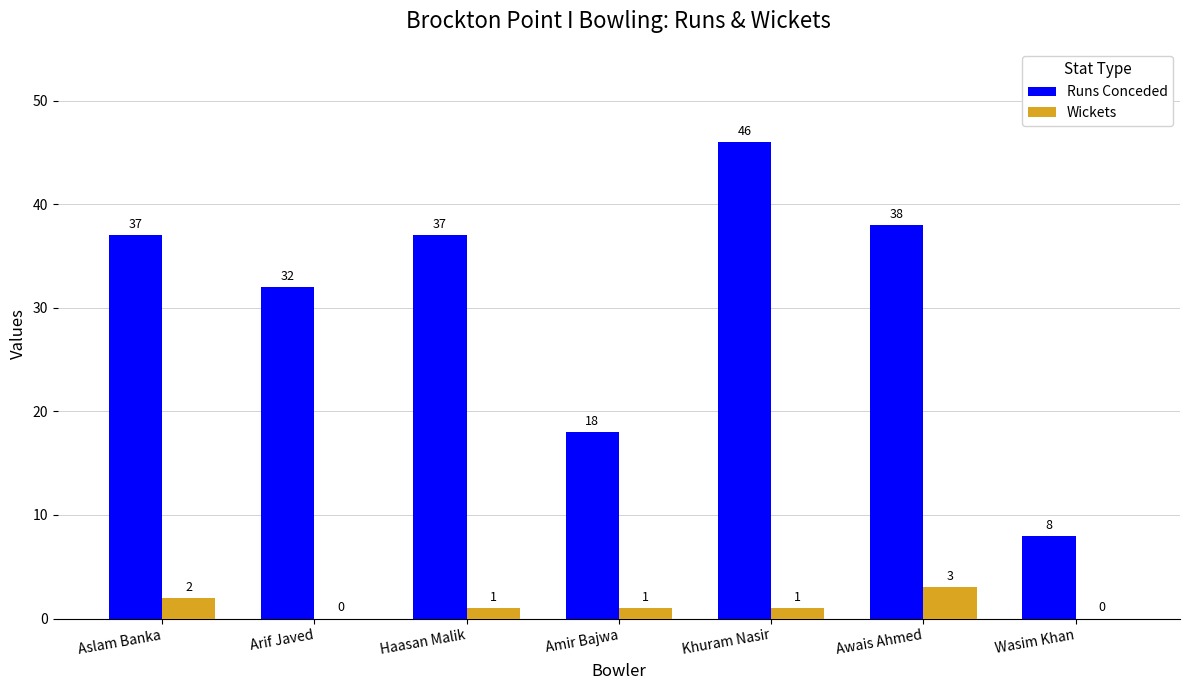

True or false: Wickets has a value of 2 at Aslam Banka.

True